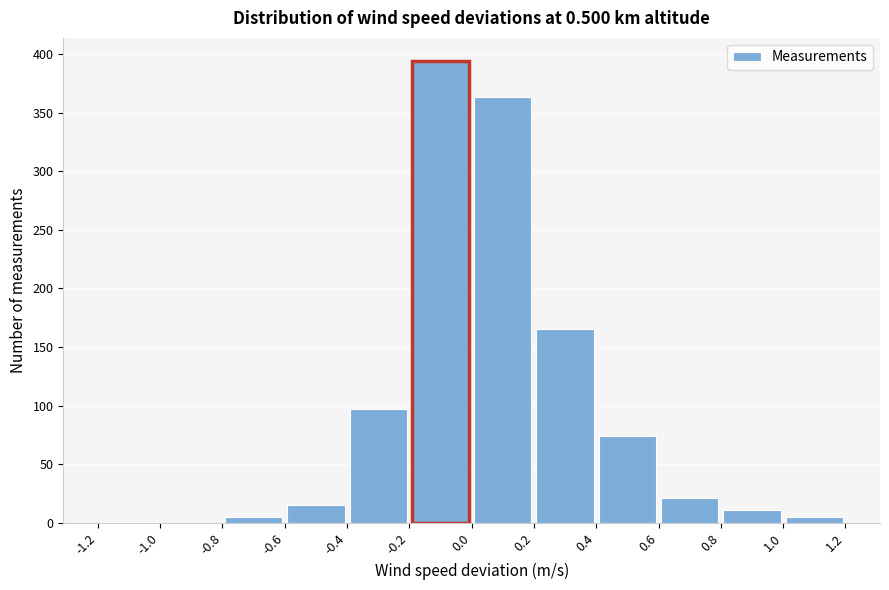

Reading left to right, transcribe this chart: for each bar, give the range it covers on the x-axis and its height. The values are not printed on the chart, so give them approximately, as read against the axis.

-1.2 to -1.0: under 5
-1.0 to -0.8: 0
-0.8 to -0.6: 5
-0.6 to -0.4: 15
-0.4 to -0.2: 95
-0.2 to 0.0: 395
0.0 to 0.2: 365
0.2 to 0.4: 165
0.4 to 0.6: 75
0.6 to 0.8: 20
0.8 to 1.0: 10
1.0 to 1.2: 5